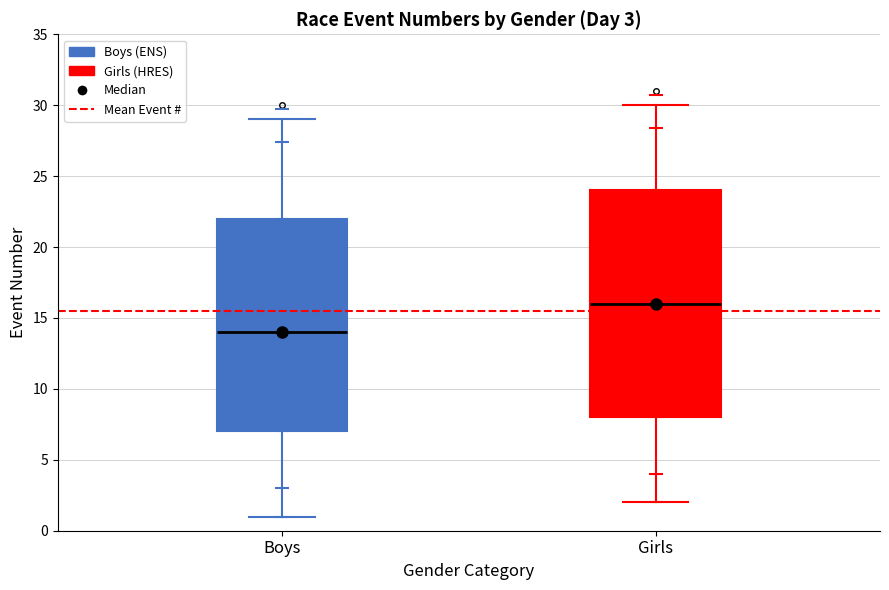

Which box has the highest median line?

Girls